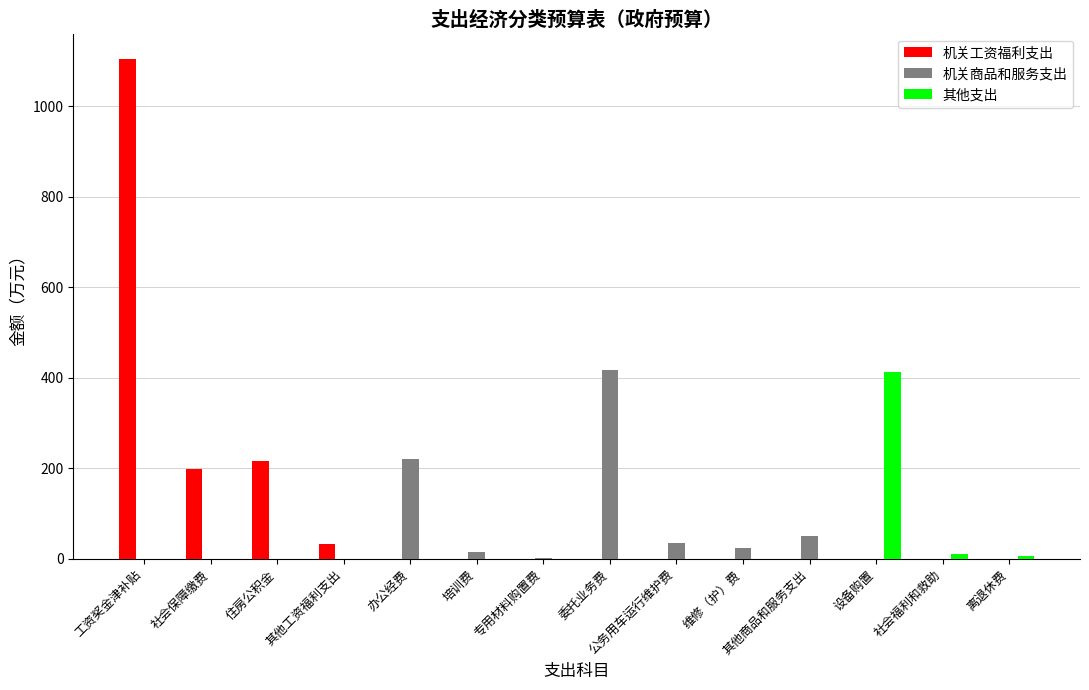

Which series changed the most between 办公经费 and 设备购置?

其他支出